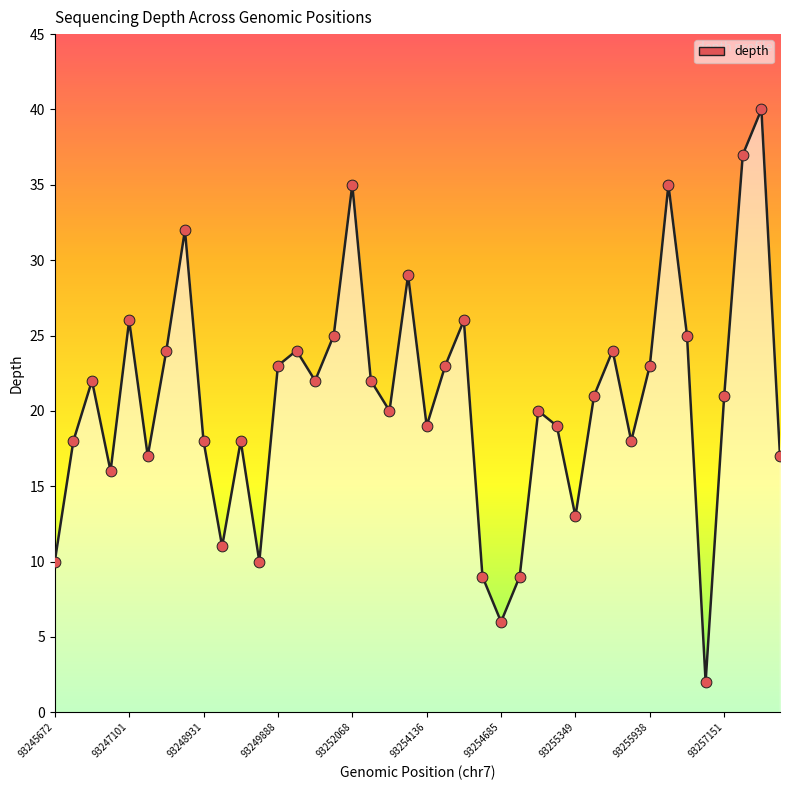

What is the difference between the maximum and minimum values?

38